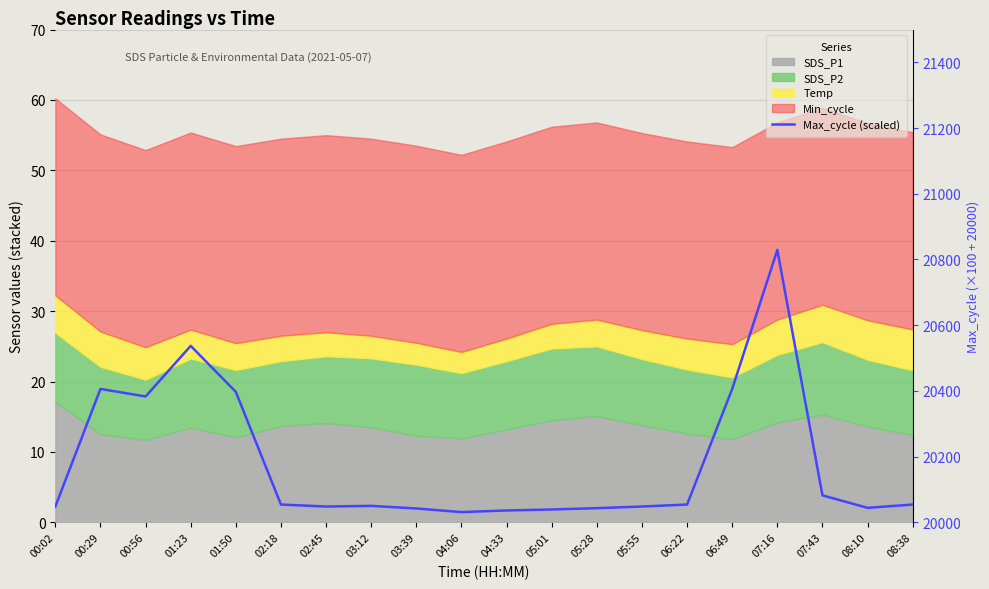

At which label is the value closest to 4?

01:50